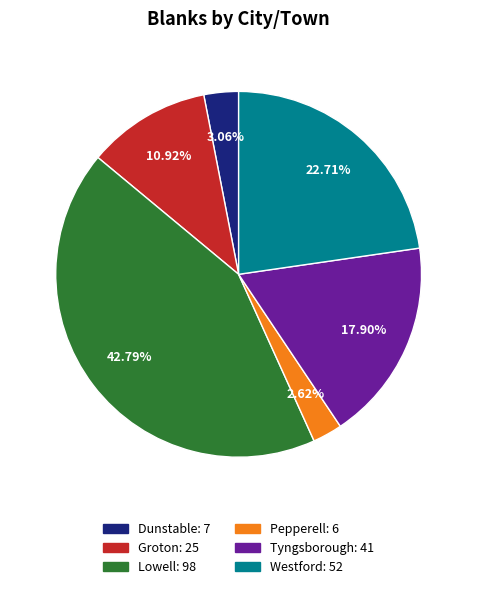

What is the total percentage of Tyngsborough and Lowell?

60.7%